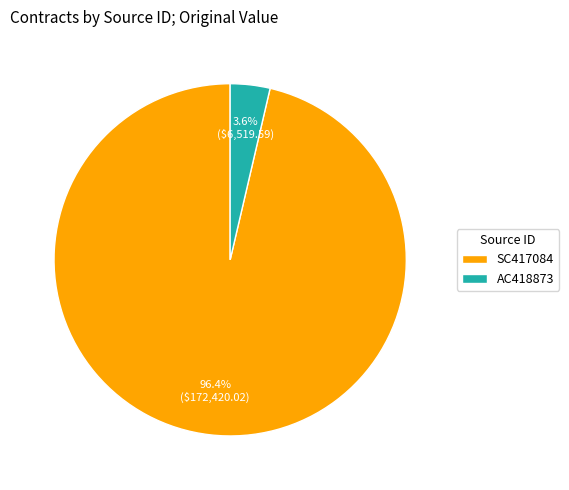

Combined, what portion of the pie is AC418873 and SC417084?

100.0%